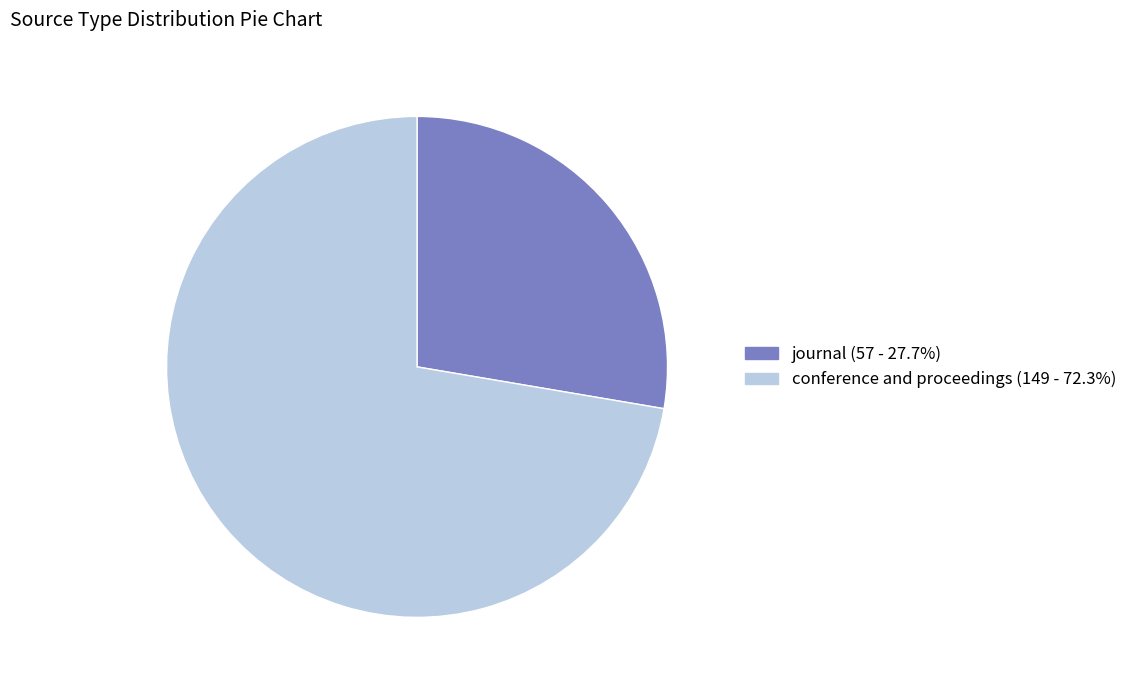

What is the smallest slice in the pie chart?

journal